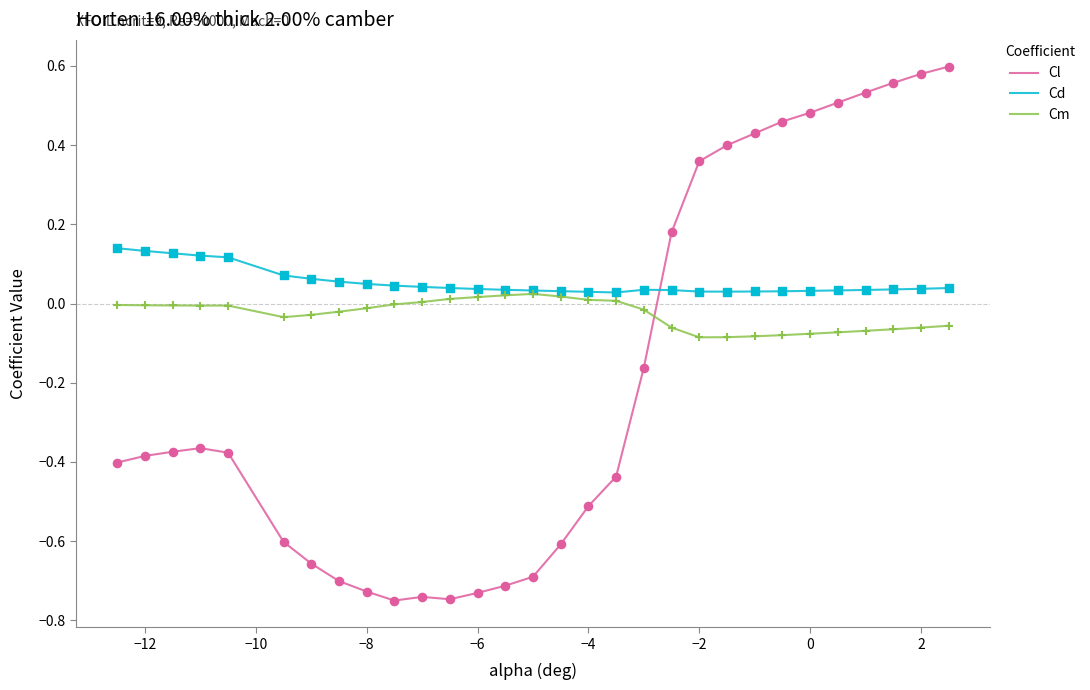

Which series has the largest total across all categories?

Cd